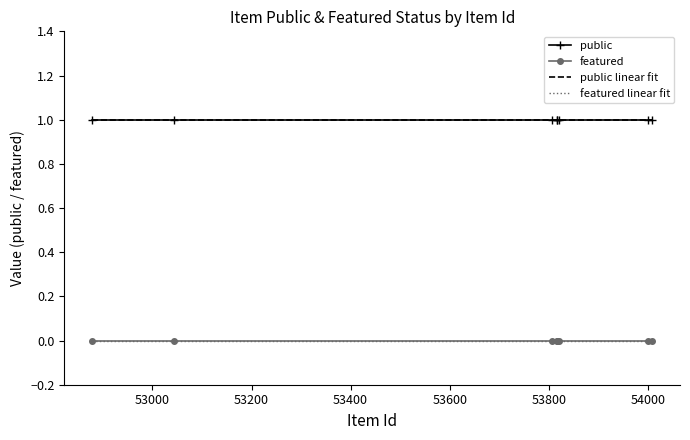

Does the chart have visible grid lines?

No